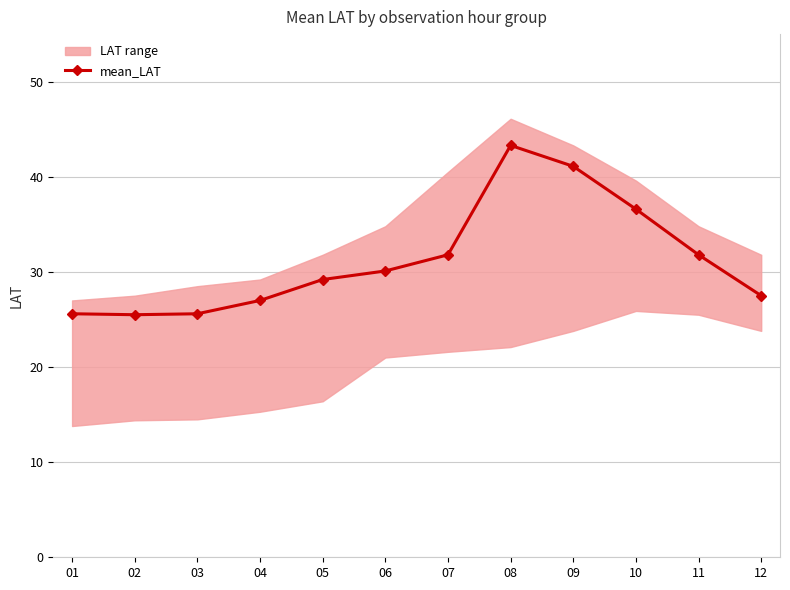

Where is the data nearest to the value 34?

07